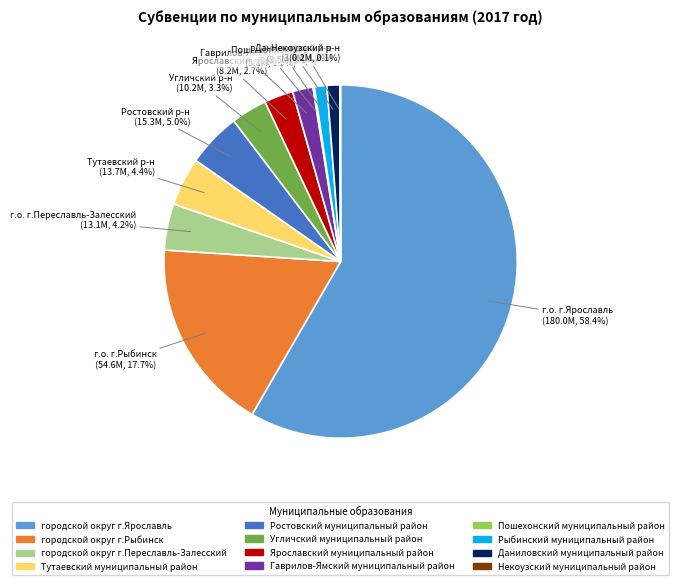

What is the majority slice?

городской округ г.Ярославль